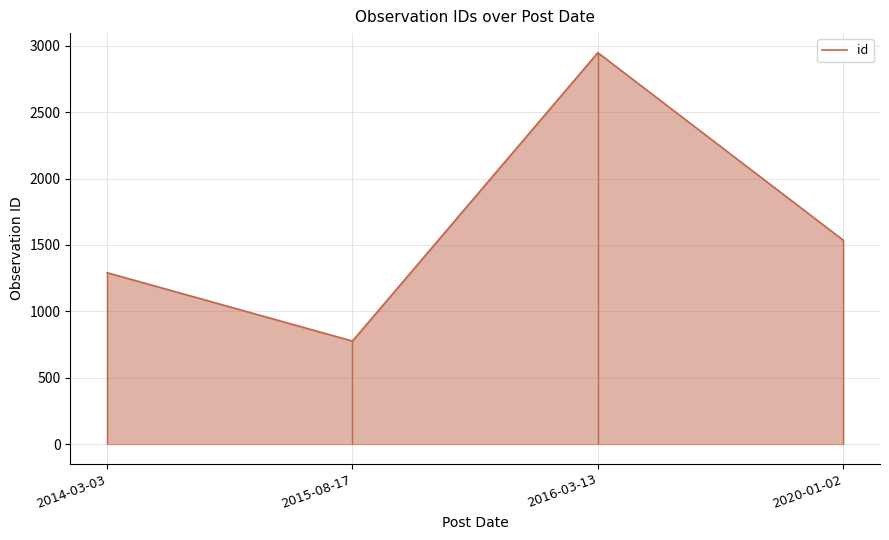

What is the smallest value displayed?

776